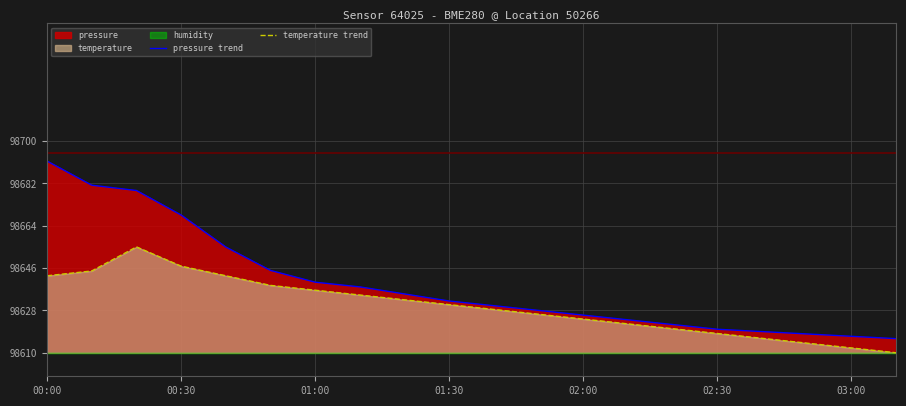

Which series has the largest range (max minus min)?

pressure trend